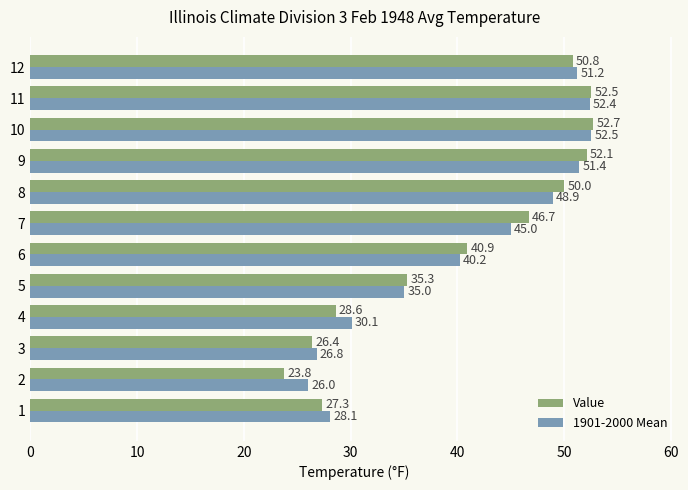

What is the approximate value of Value at 5?

35.3